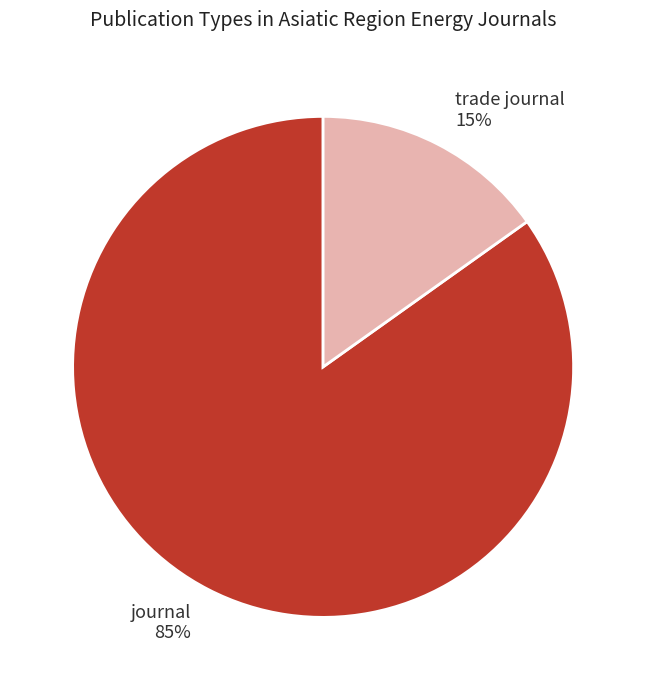

Rank the categories by value from lowest to highest.

trade journal, journal